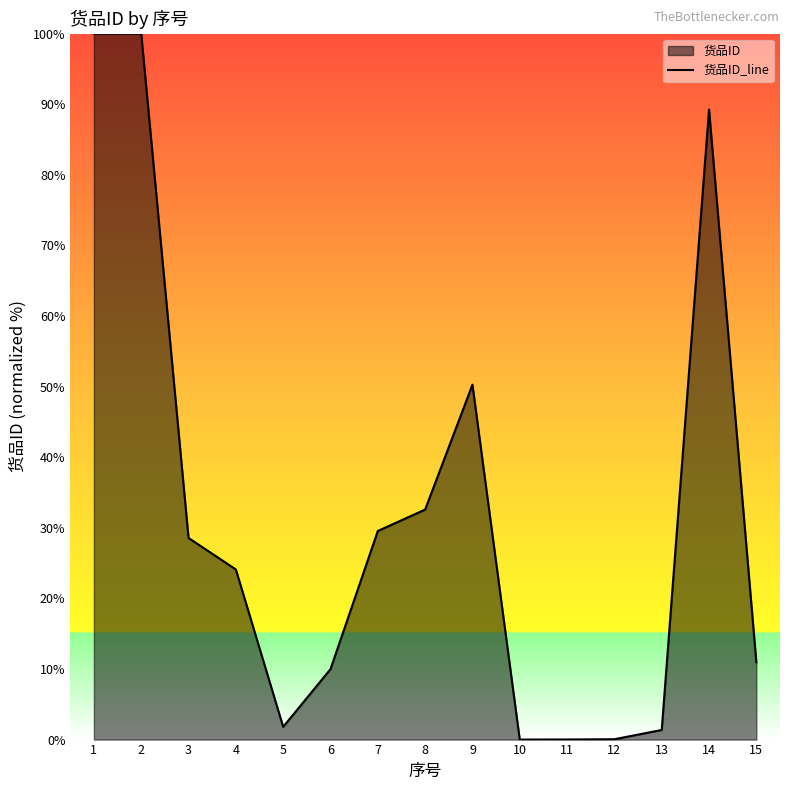

How many points are higher than both their immediate neighbors (excluding endpoints)?

2